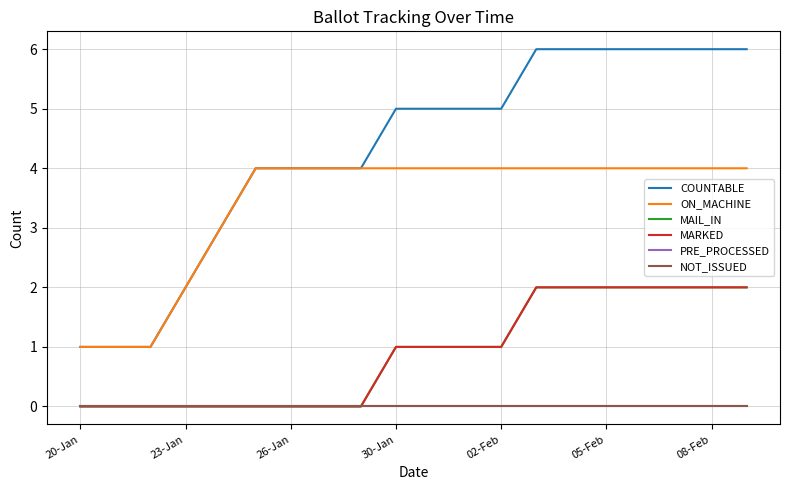

True or false: MAIL_IN and PRE_PROCESSED cross at least once.

False